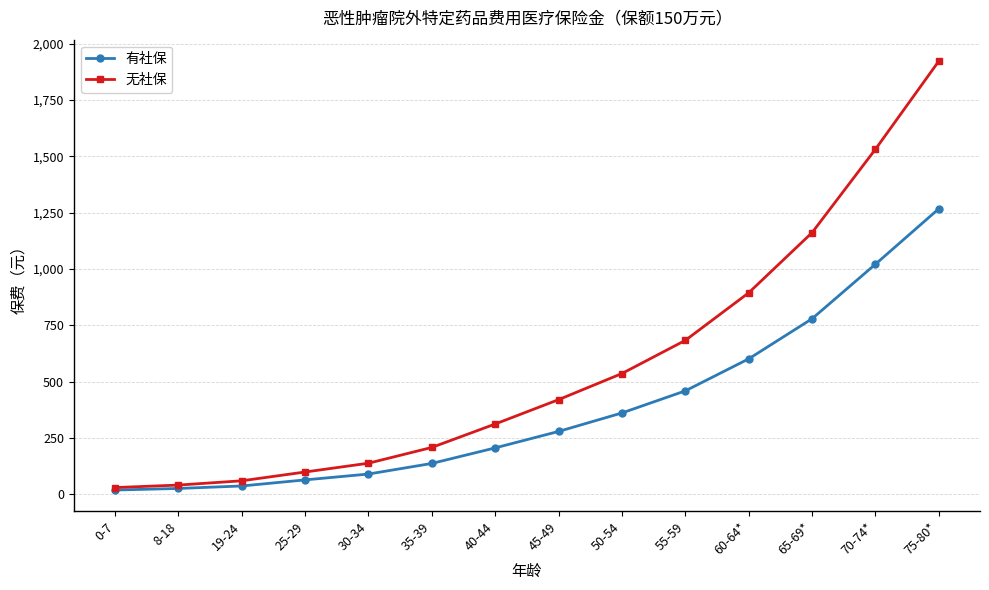

Rank the series by their maximum value, from highest to lowest.

无社保, 有社保